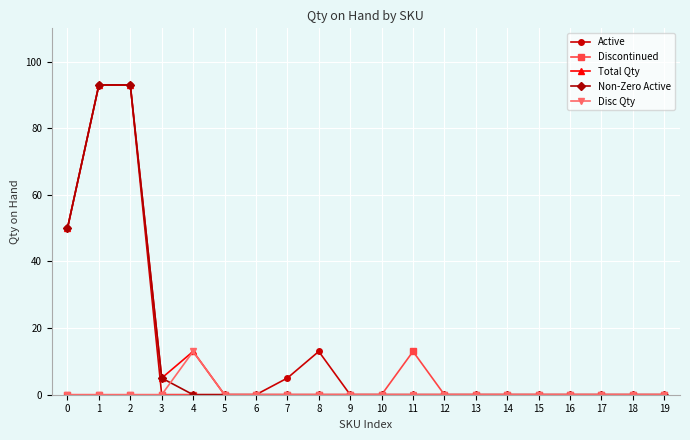

The Active series shows 13 at 8. True or false?

True